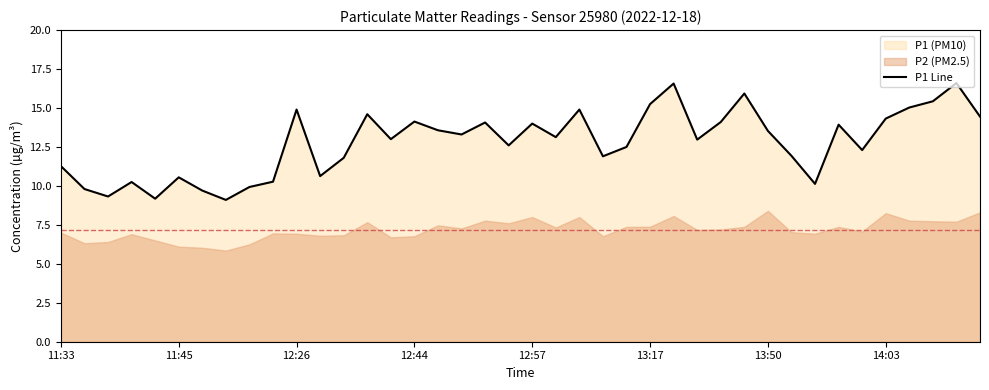

What is the lowest value of the P1 Line series?

9.1